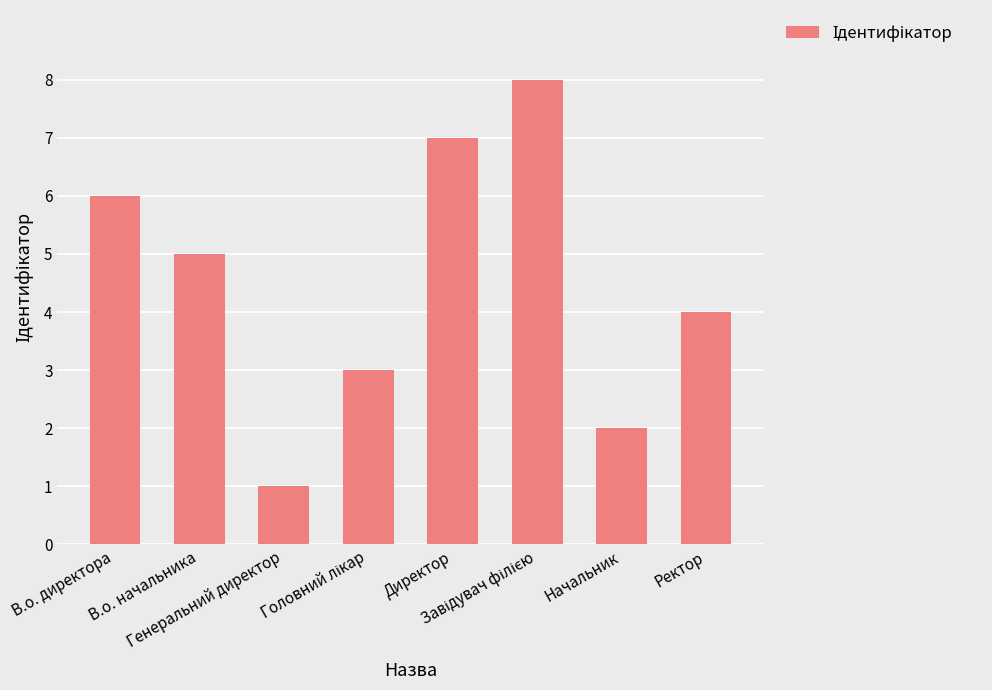

Reading right to left, what are all the values shown in this chart?

4	2	8	7	3	1	5	6